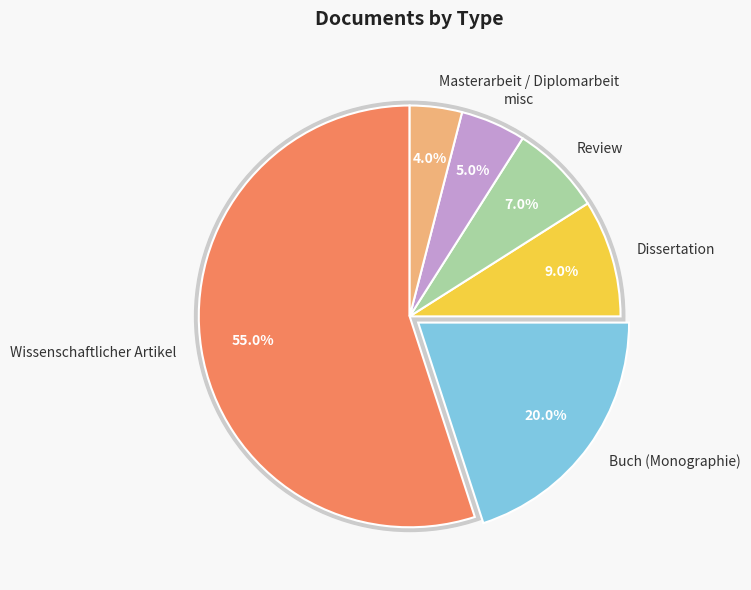

Which slice represents more than half of the pie?

Wissenschaftlicher Artikel